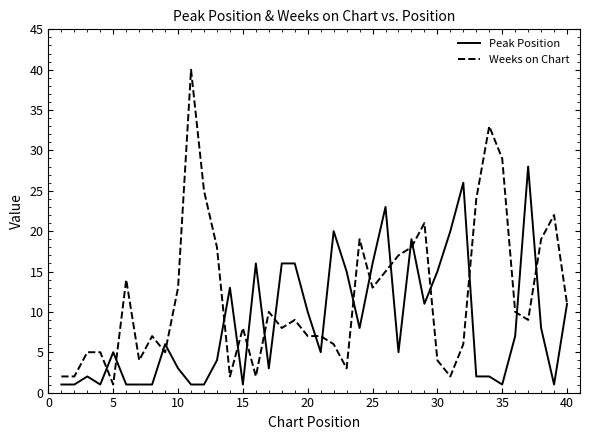

Reading left to right, what are all the values shown in this chart?

Peak Position: 1	1	2	1	5	1	1	1	6	3	1	1	4	13	1	16	3	16	16	10	5	20	15	8	16	23	5	19	11	15	20	26	2	2	1	7	28	8	1	11
Weeks on Chart: 2	2	5	5	1	14	4	7	5	13	40	25	18	2	8	2	10	8	9	7	7	6	3	19	13	15	17	18	21	4	2	6	24	33	29	10	9	19	22	11